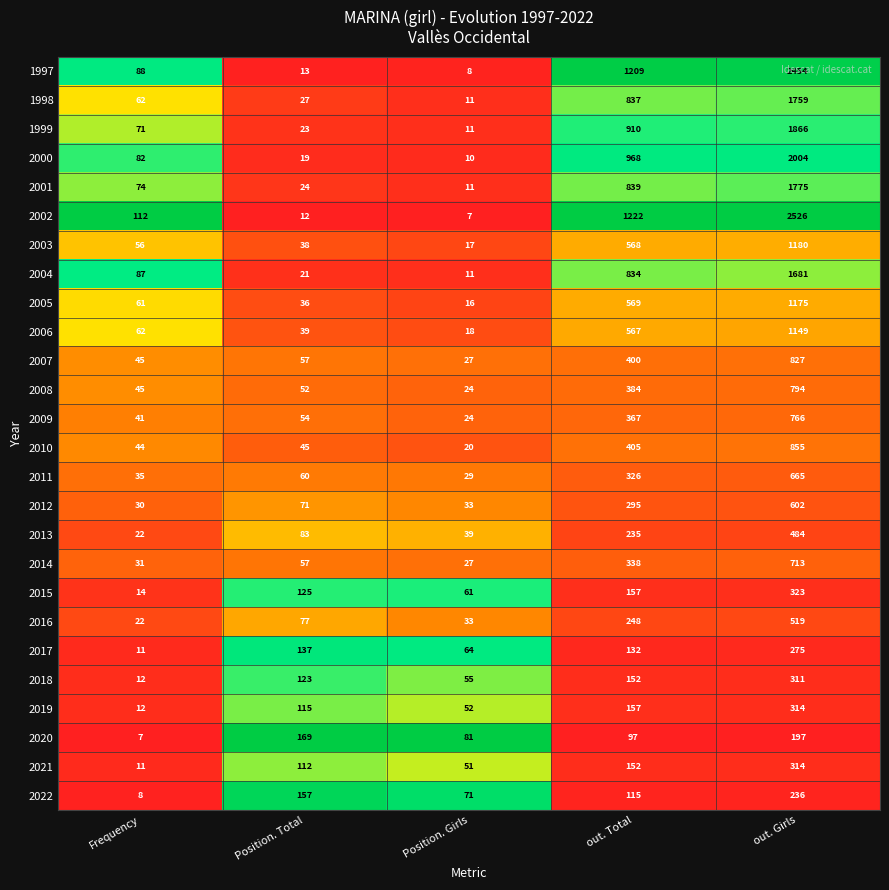

Which category has the highest value across all series?

out. Girls